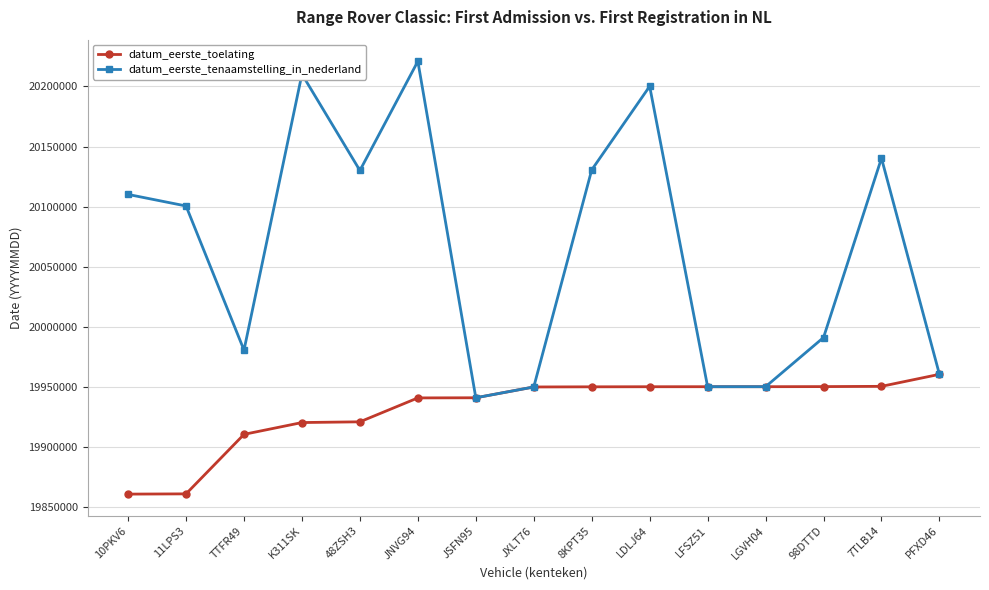

What is the difference between the highest and lowest values at TTFR49?

70023